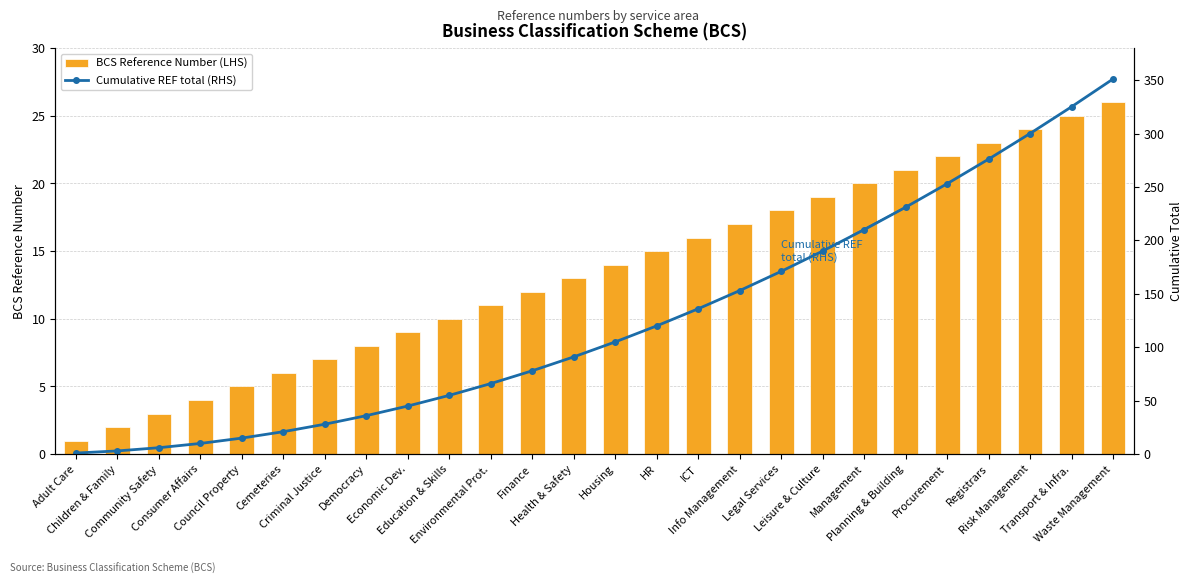

The BCS Reference Number (LHS) series shows 12 at Finance. True or false?

True